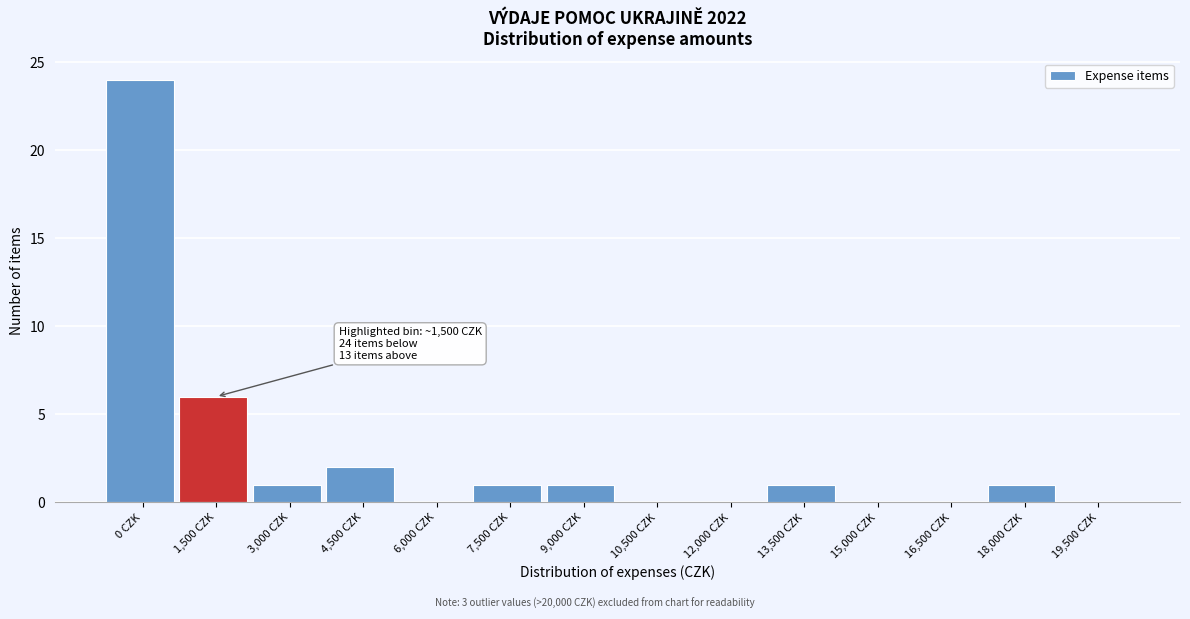

At which label is the value closest to 12?

1,500 CZK